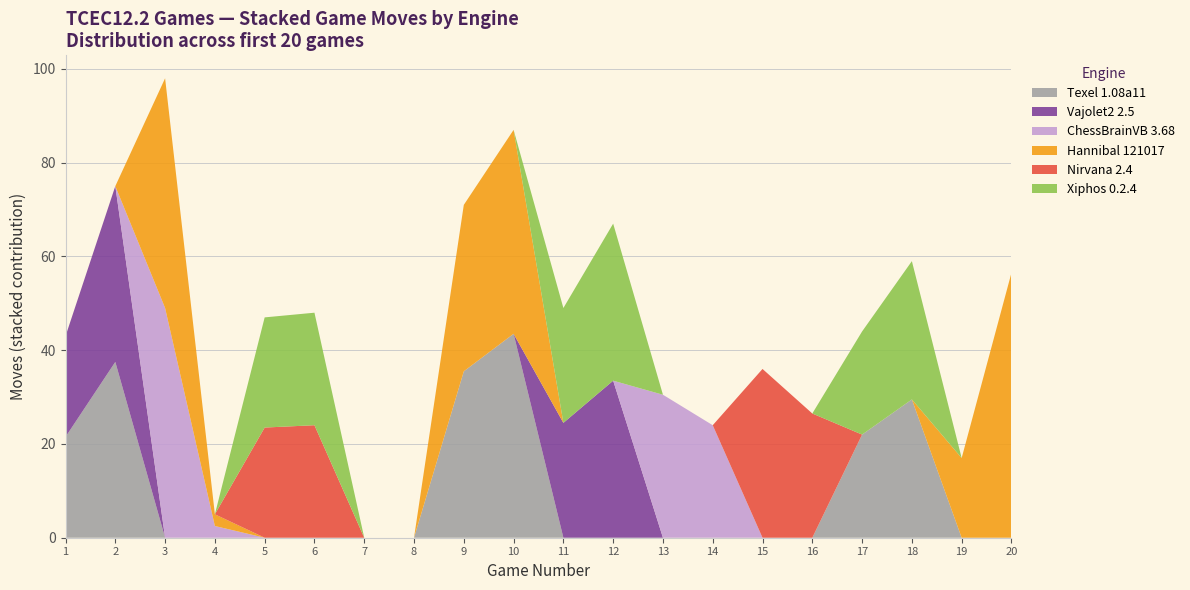

Is it true that Texel 1.08a11 equals 0.0 at 19?

True